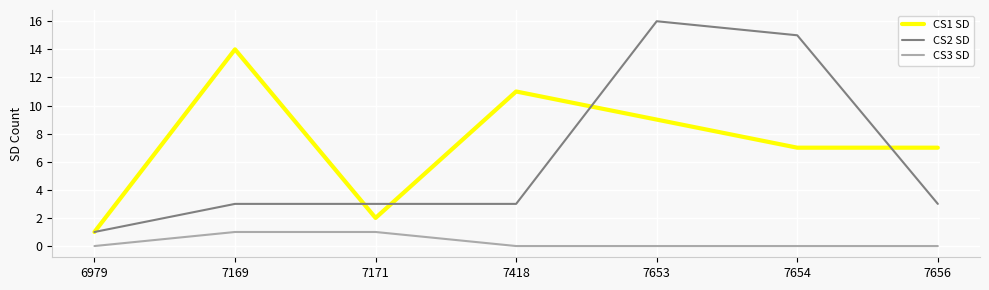

True or false: CS2 SD and CS3 SD cross at least once.

False